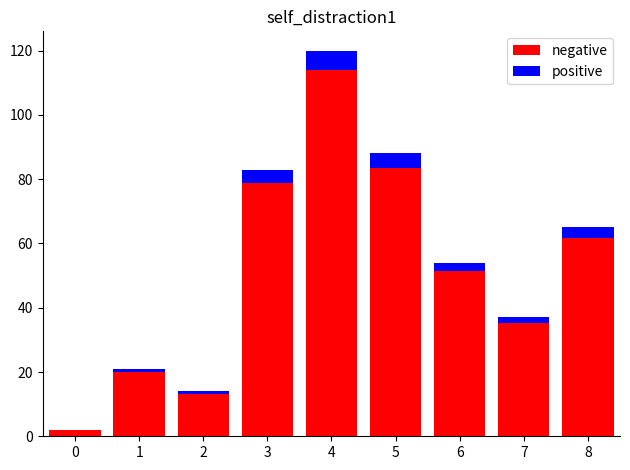

At which category is the sum across all series the highest?

4